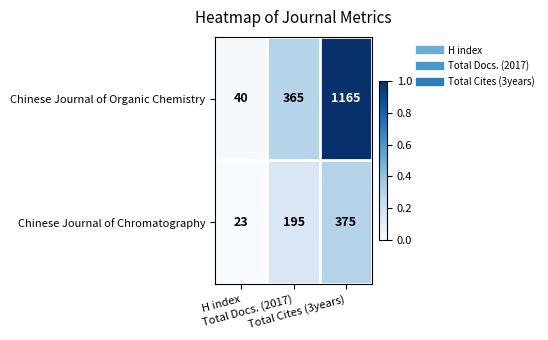

What is the total value across all series at Total Cites (3years)?

1540